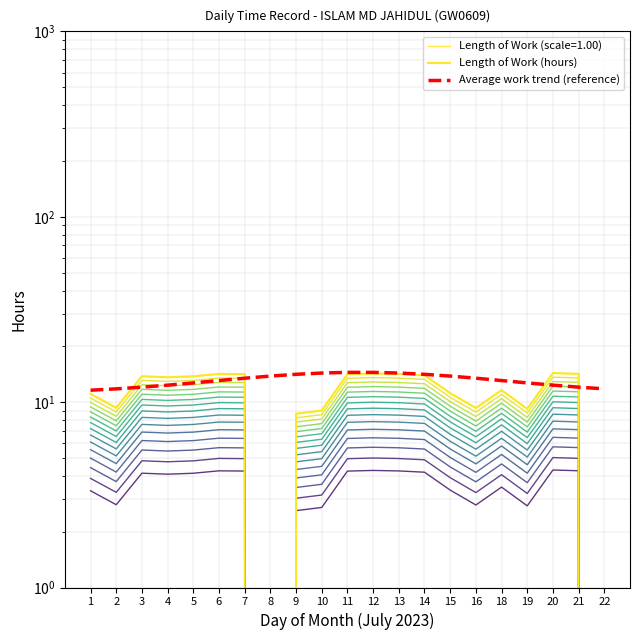

Read the Length of Work (hours) value at 10.

9.0